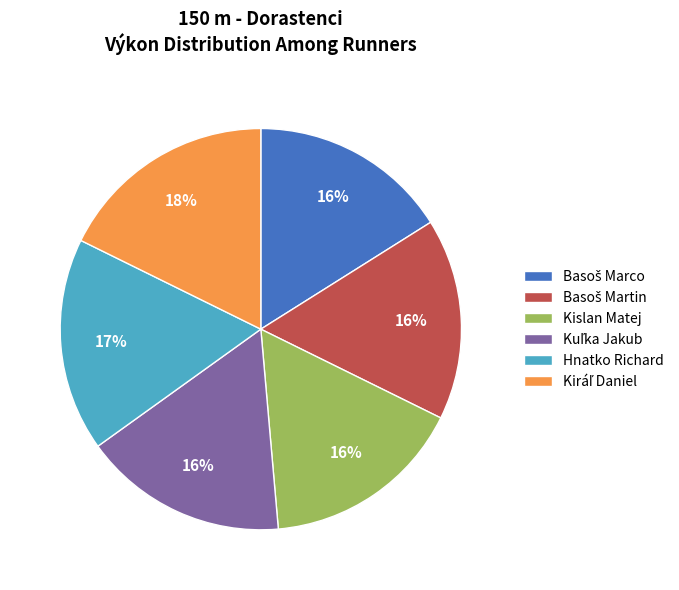

To the nearest percent, what portion does Kislan Matej represent?

16%